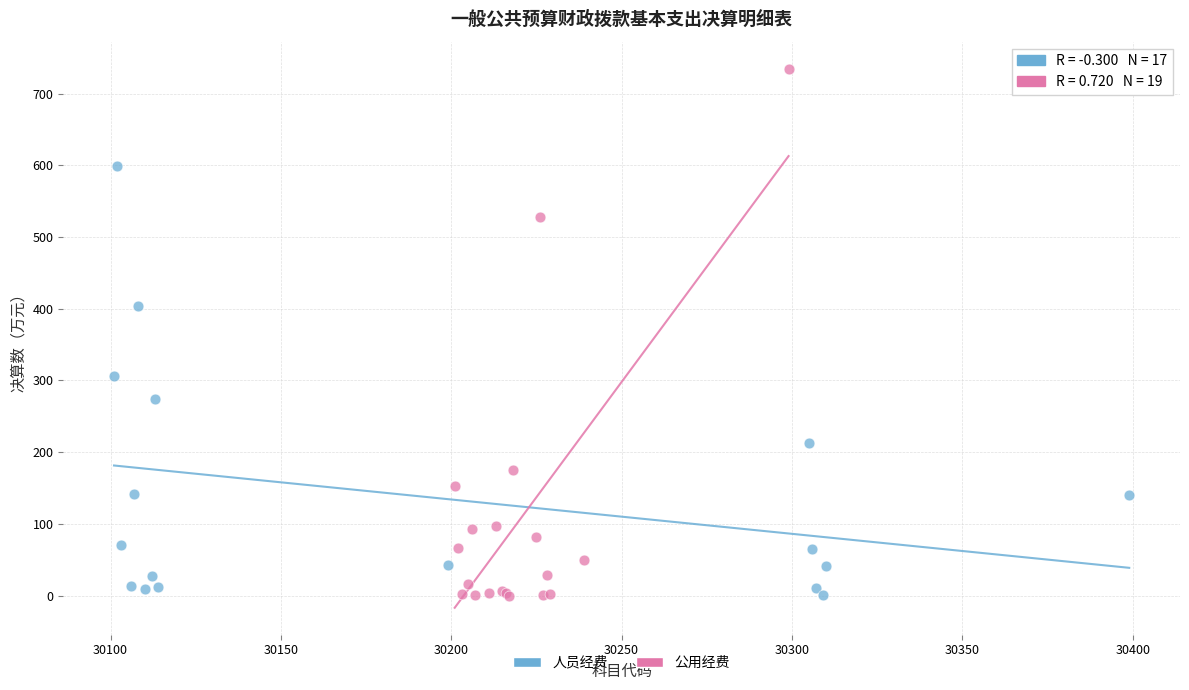

Which series has the widest spread of Y values?

公用经费